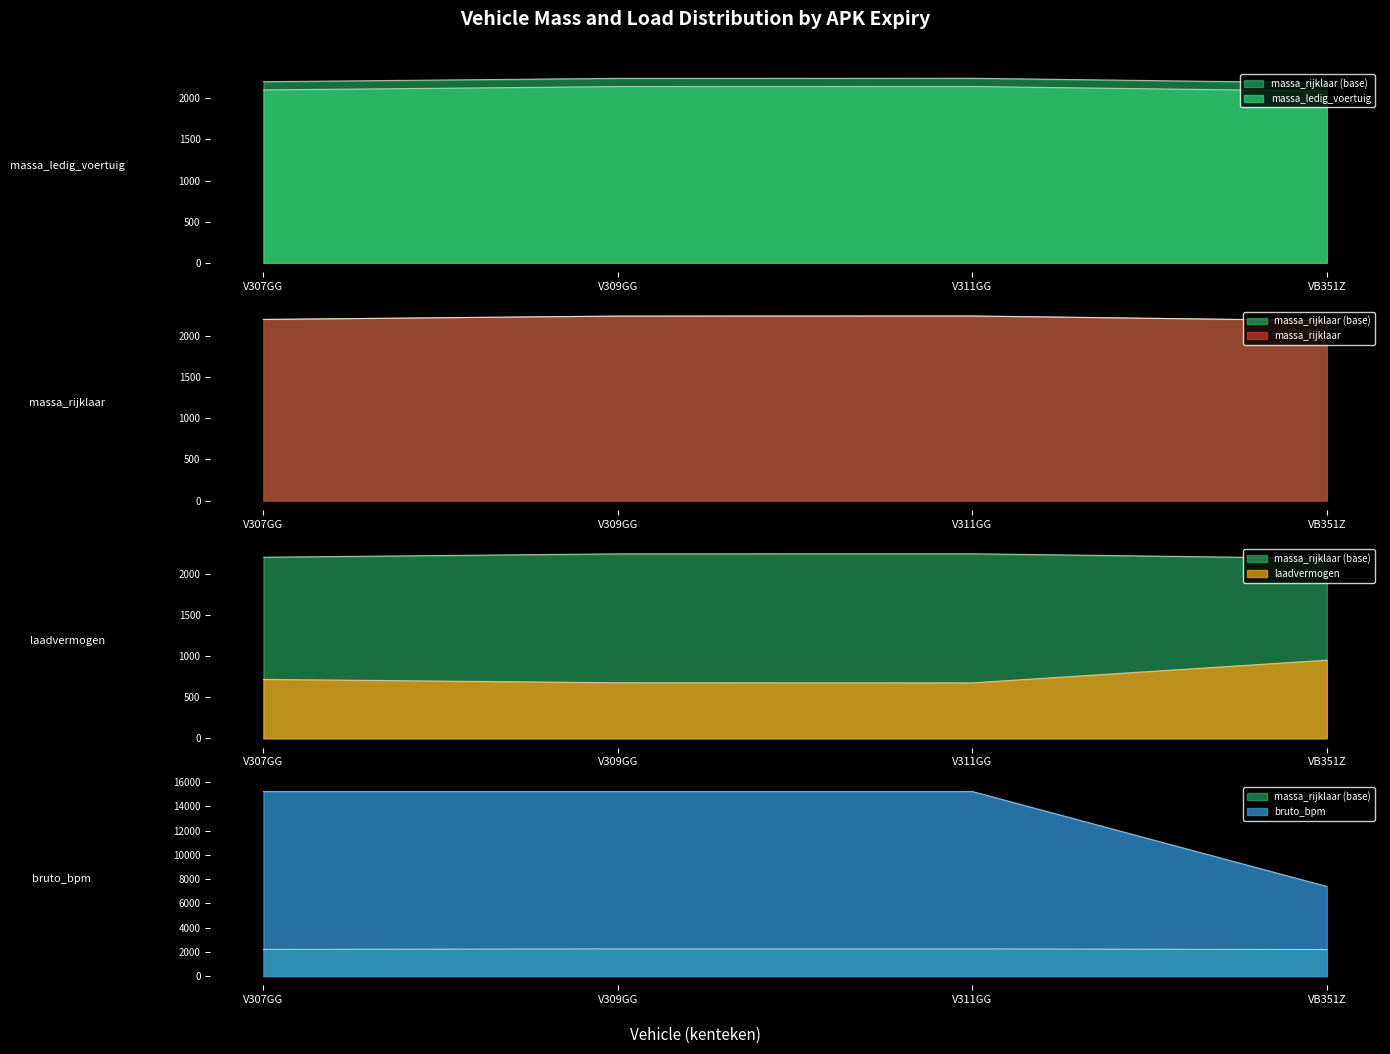

Which label corresponds to the smallest value in the chart?

V311GG